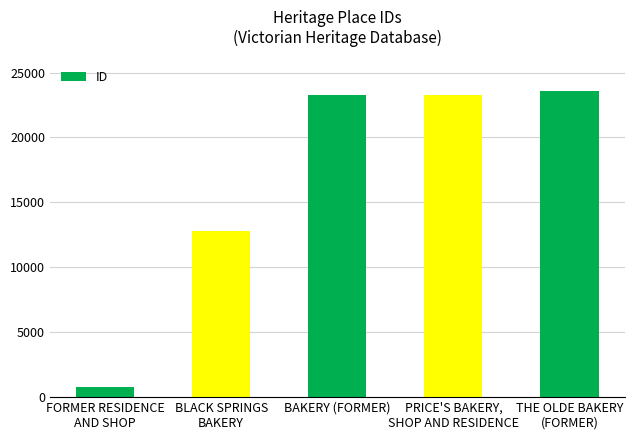

What is the sum of the values at FORMER RESIDENCE
AND SHOP and PRICE'S BAKERY,
SHOP AND RESIDENCE?

24077